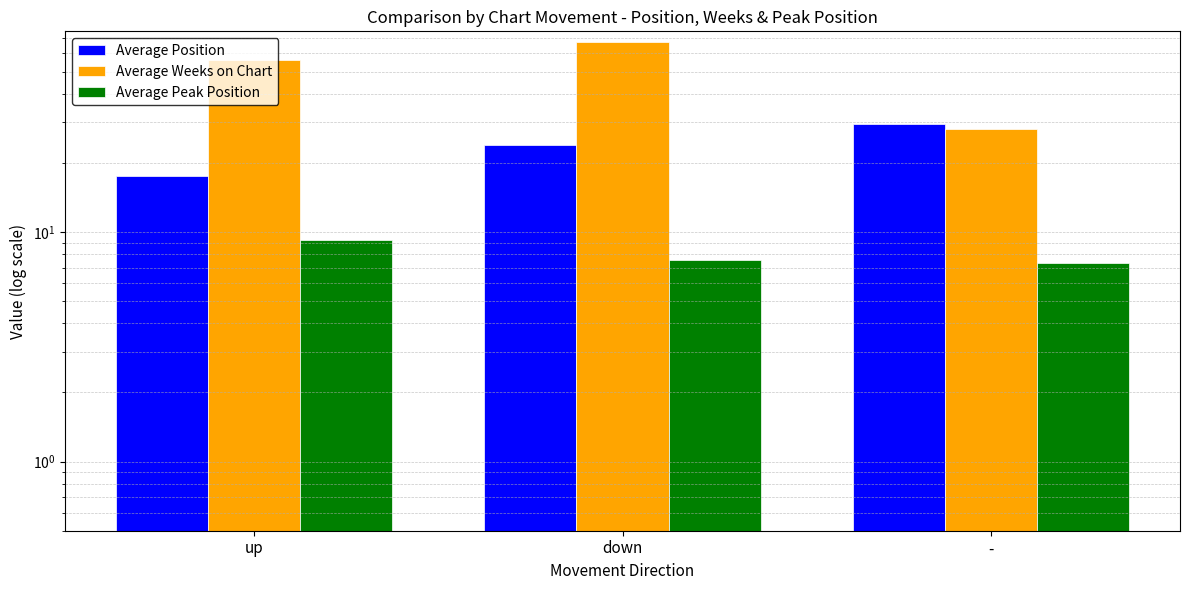

What is the spread (max minus min) of values at up?

46.7